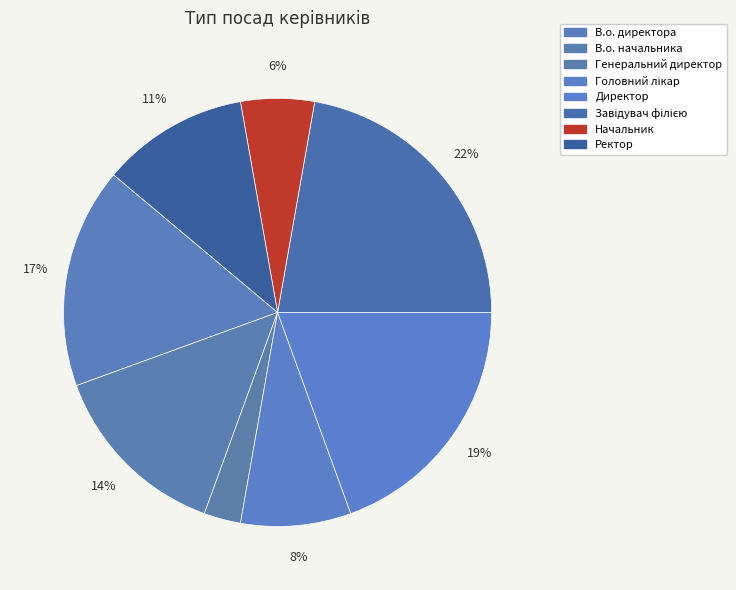

How many slices are in this pie chart?

8